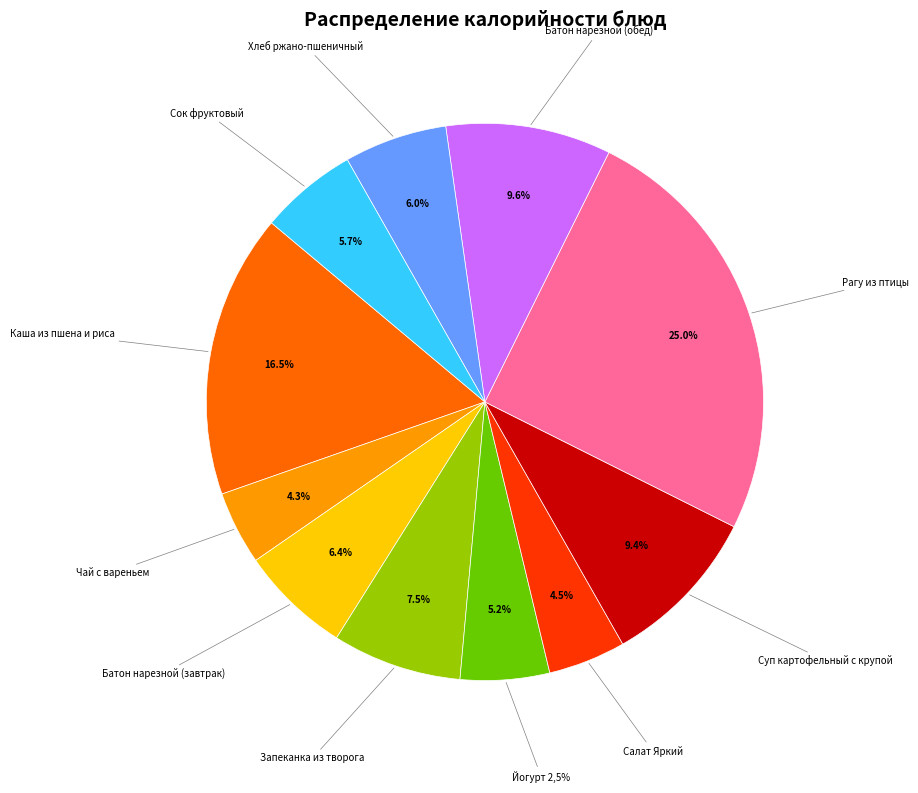

Rank the categories by value from lowest to highest.

Чай с вареньем, Салат Яркий, Йогурт 2,5%, Сок фруктовый, Хлеб ржано-пшеничный, Батон нарезной (завтрак), Запеканка из творога, Суп картофельный с крупой, Батон нарезной (обед), Каша из пшена и риса, Рагу из птицы